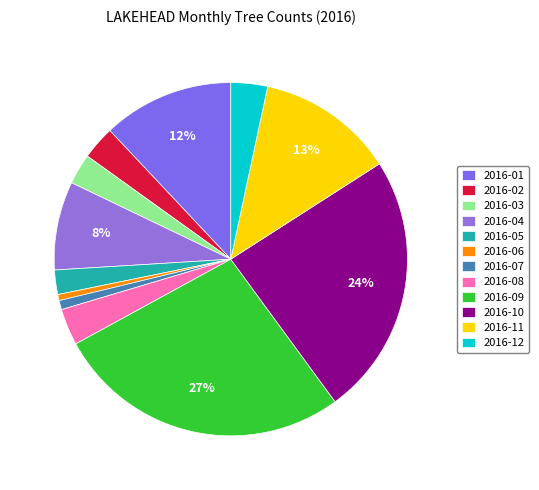

What is the largest slice in the pie chart?

2016-09